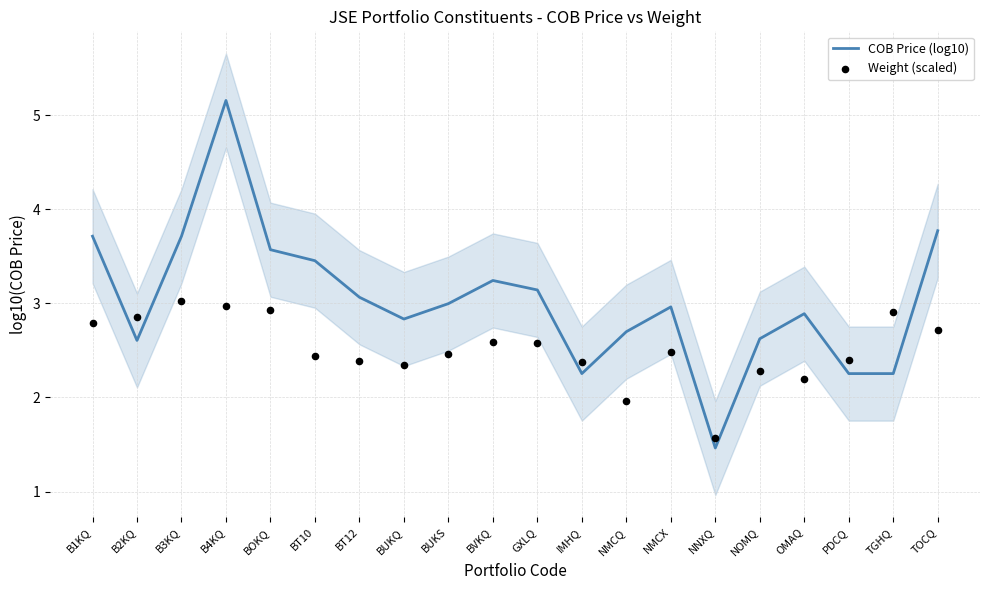

Which series has the largest Y range (max minus min)?

COB Price (log10)